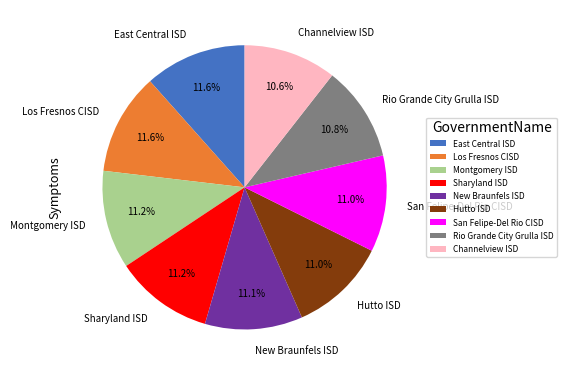

Is there any slice that represents more than half of the pie?

No